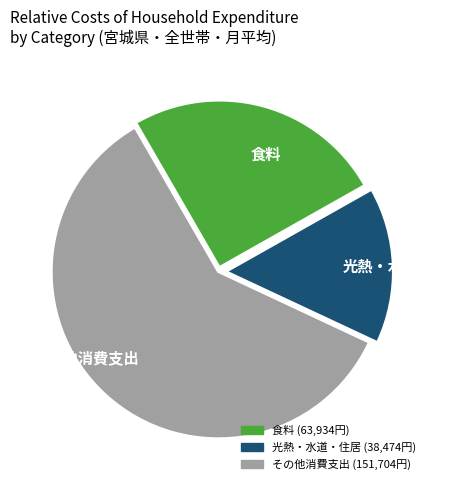

Is その他消費支出 the majority of the pie?

Yes